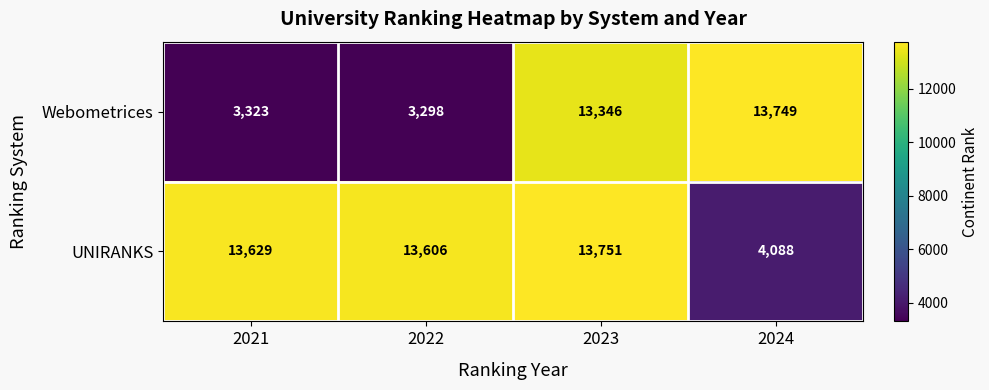

Rank the series by their average value, from lowest to highest.

Webometrices, UNIRANKS